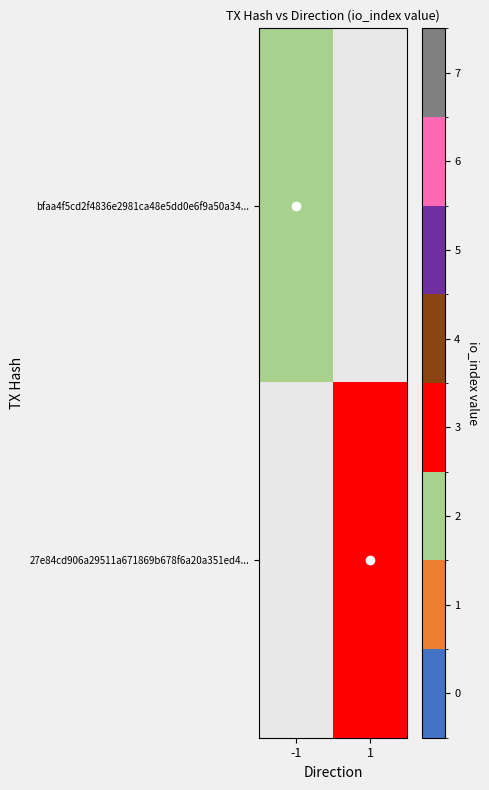

Is the value of 27e84cd906a29511a671869b678f6a20a351ed4... at -1 greater than the value of bfaa4f5cd2f4836e2981ca48e5dd0e6f9a50a34... at 1?

No